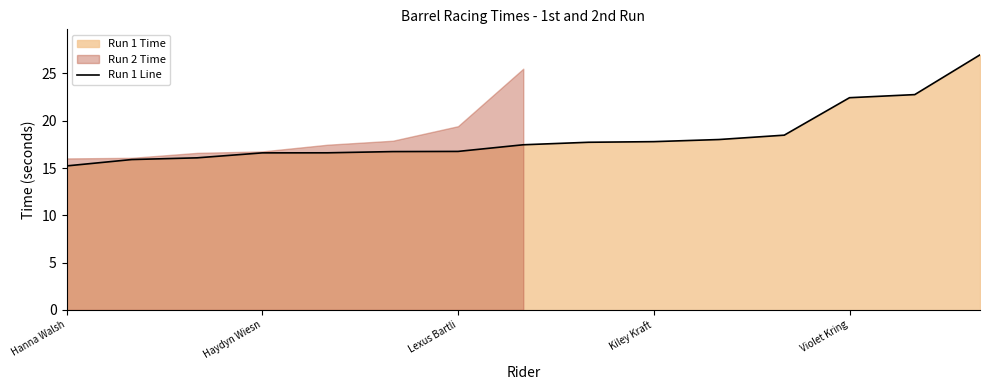

Count the number of categories in the chart.

15